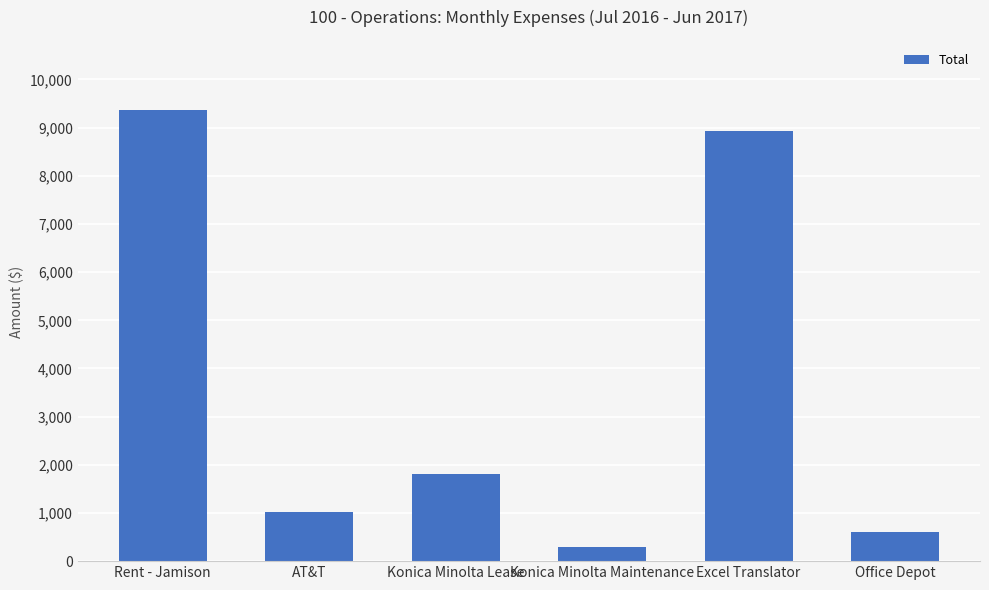

The value at Rent - Jamison is 9360.0. True or false?

True